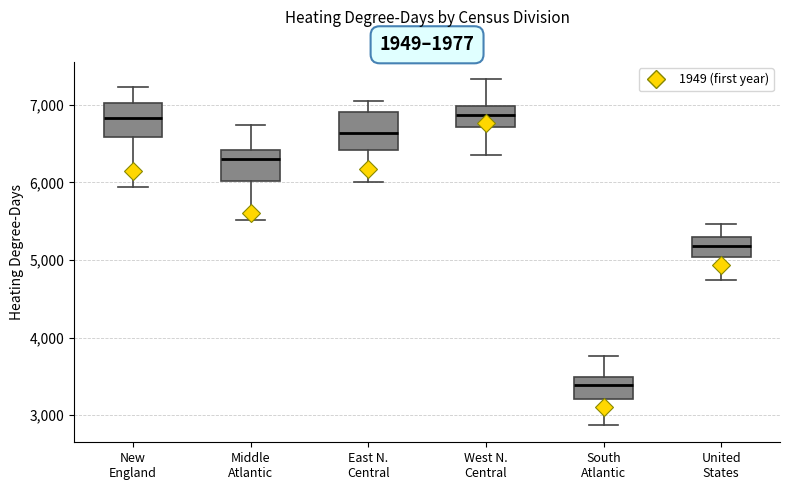

Reading left to right, read every box against the y-axis: the position of its median line, the range the box covers, and the ends of its whiskers. The values are not printed on the chart, so give them approximately, as read against the axis.

New England: median 6800, box 6600 to 7000, whiskers 5900 to 7200
Middle Atlantic: median 6300, box 6000 to 6400, whiskers 5500 to 6700
East N. Central: median 6600, box 6400 to 6900, whiskers 6000 to 7100
West N. Central: median 6900, box 6700 to 7000, whiskers 6400 to 7300
South Atlantic: median 3400, box 3200 to 3500, whiskers 2900 to 3800
United States: median 5200, box 5000 to 5300, whiskers 4700 to 5500